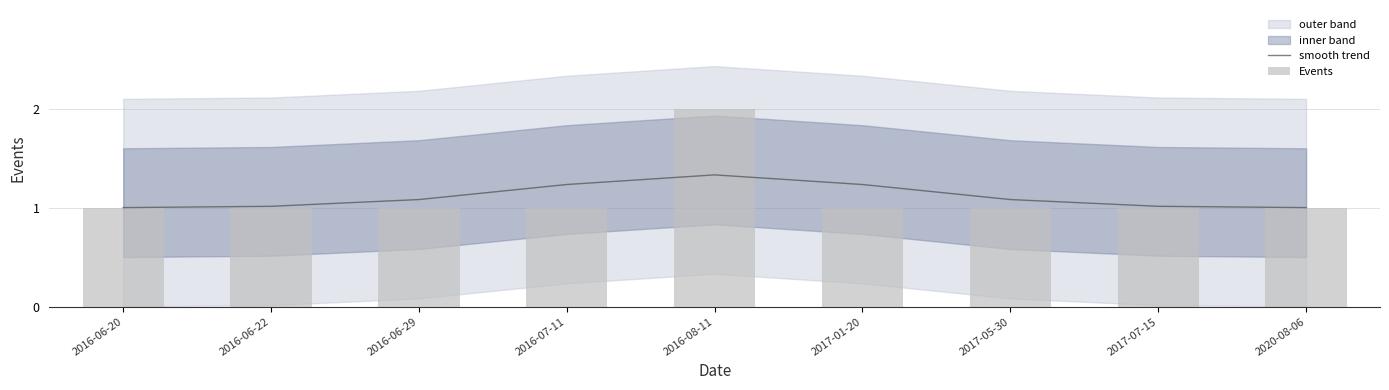

What is the difference between the second highest and second lowest values in the smooth trend series?

0.2